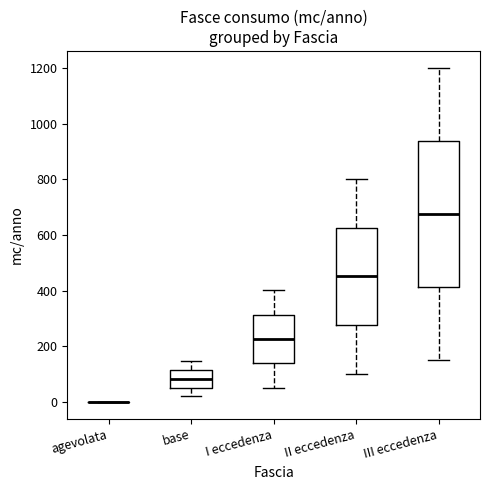

Reading left to right, transcribe this box plot: for each box, give where its median line is, the range the box spans, and where its two whiskers end, as read against the y-axis. The values are not printed on the chart, so give them approximately, as read against the axis.

agevolata: box collapsed to a line at 0, whiskers 0 to 0
base: median 80, box 60 to 120, whiskers 20 to 140
I eccedenza: median 220, box 140 to 320, whiskers 60 to 400
II eccedenza: median 460, box 280 to 620, whiskers 100 to 800
III eccedenza: median 680, box 420 to 940, whiskers 160 to 1200